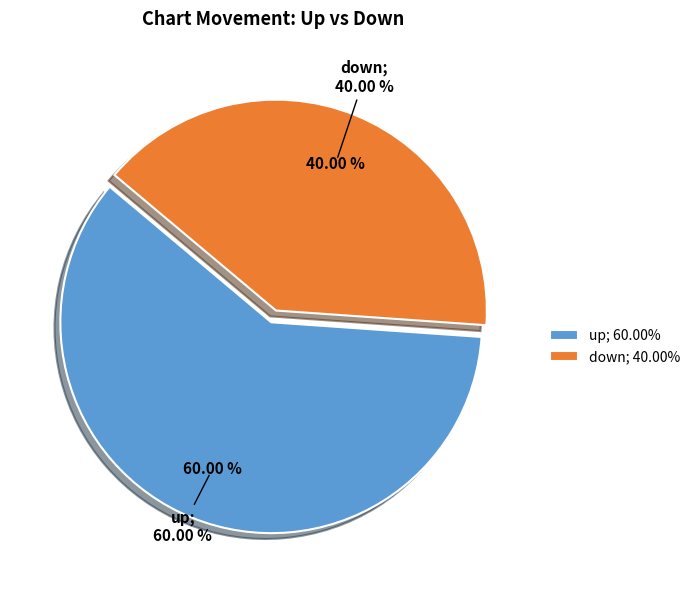

To the nearest percent, what percentage of the pie is down?

40%